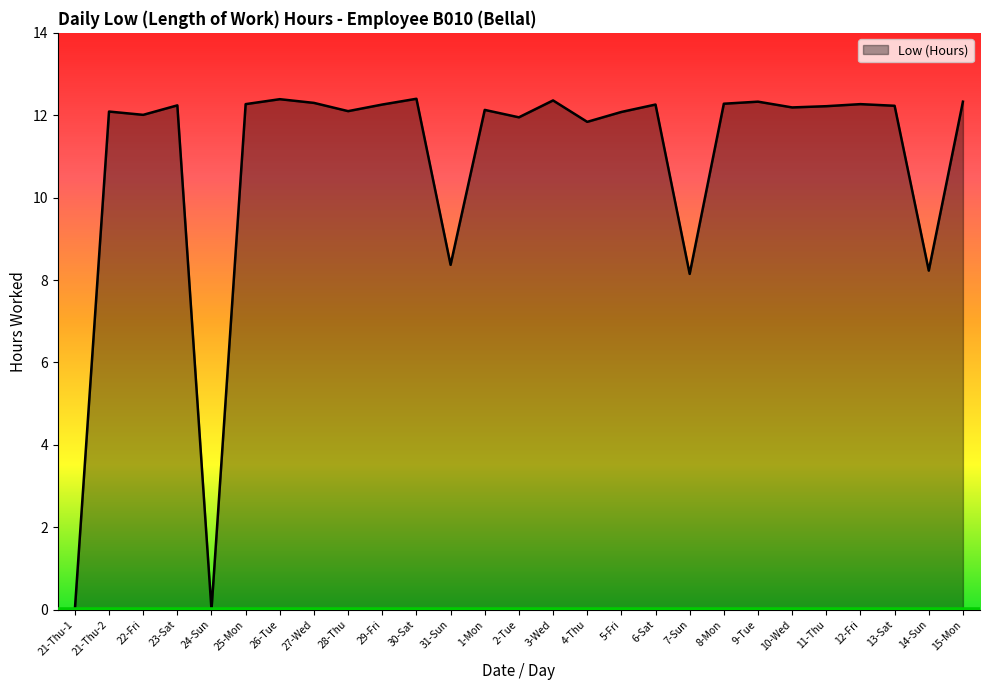

What is the sum of the values at 31-Sun and 14-Sun?

16.6